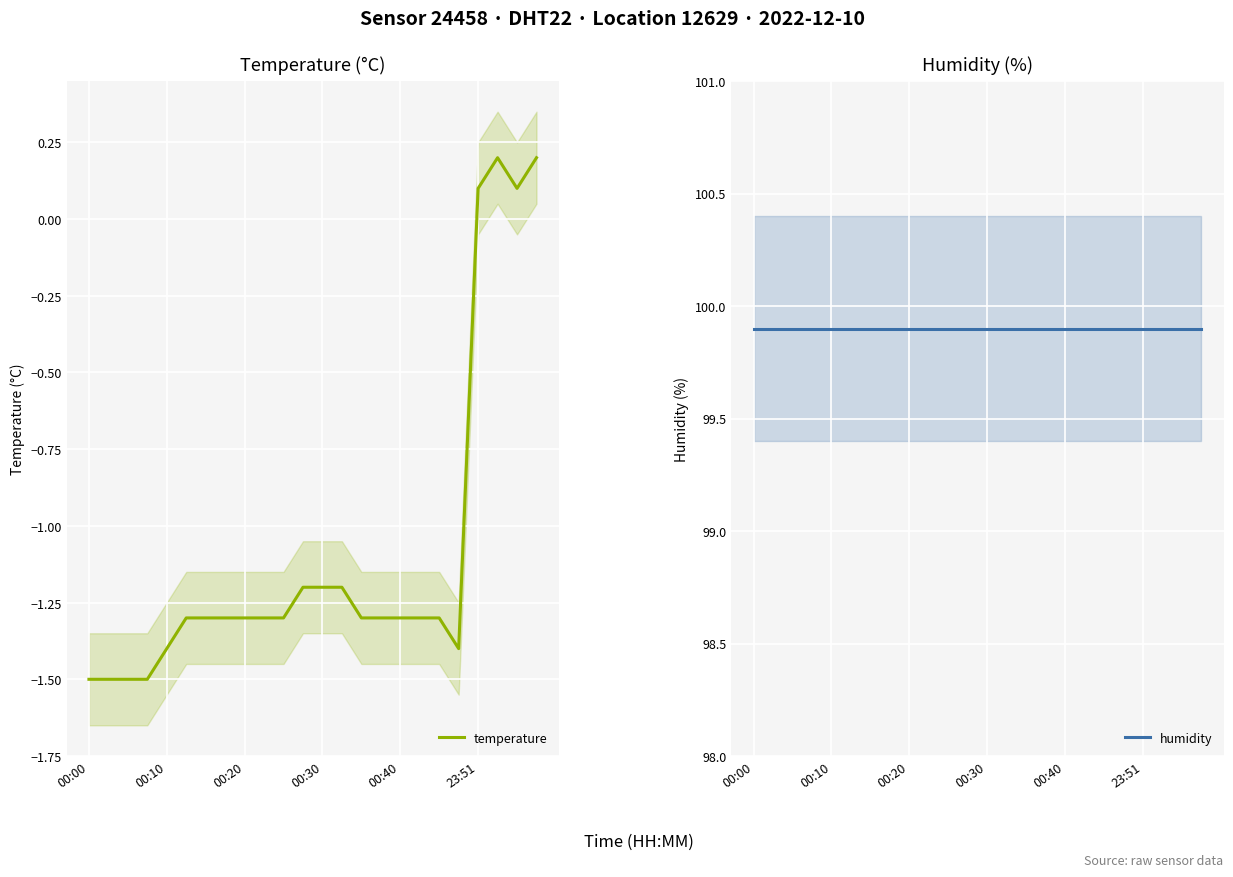

True or false: temperature has a value of -0.3 at 00:40.

False